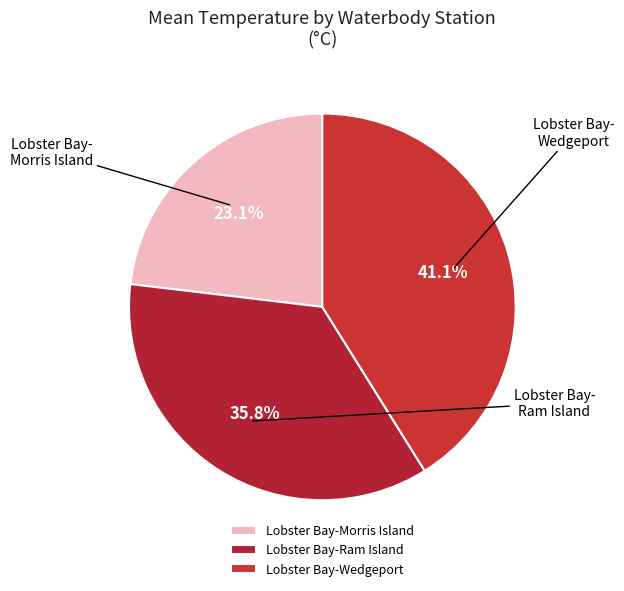

How many segments does this pie chart have?

3